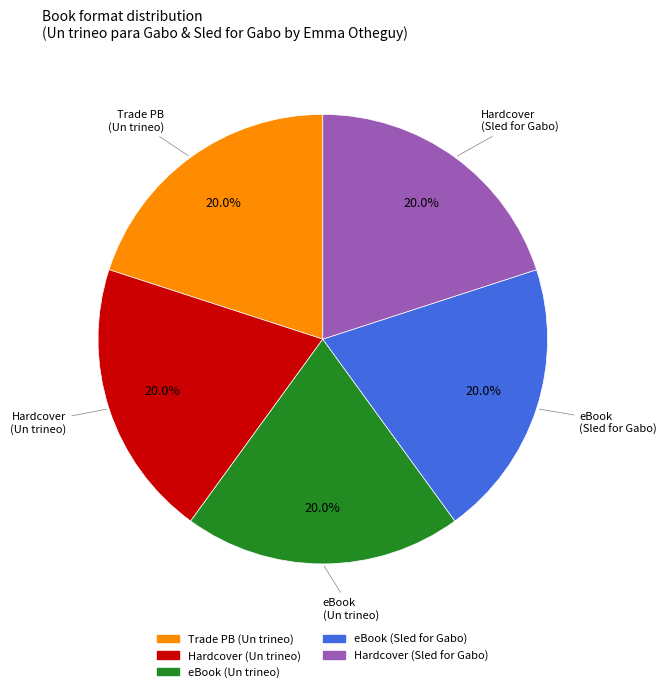

How many slices are in this pie chart?

5